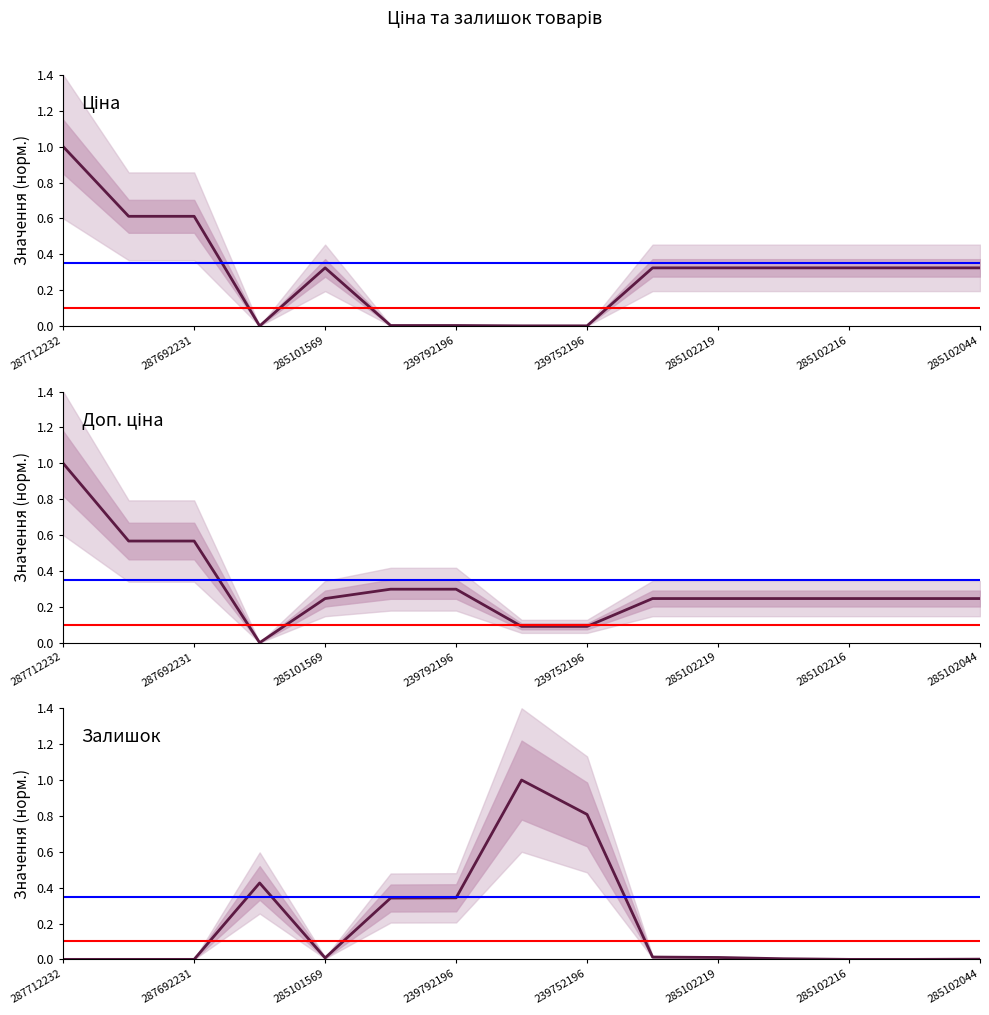

At which category is the sum across all series the highest?

287712232